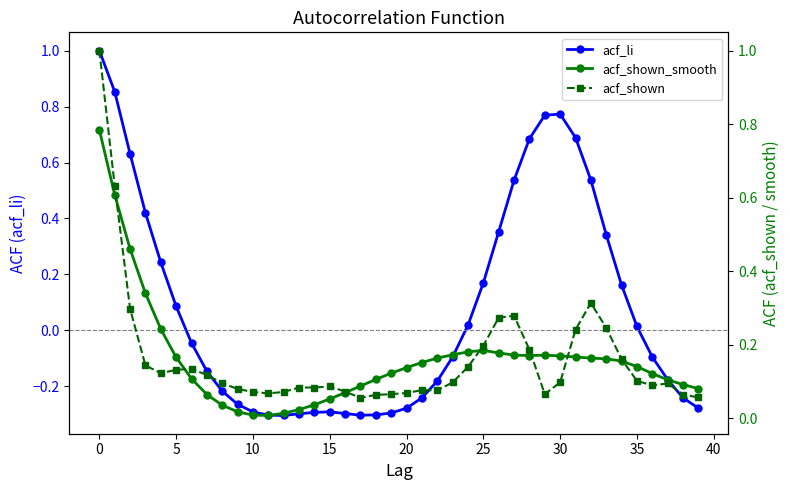

At which label is acf_li closest to 0?

35